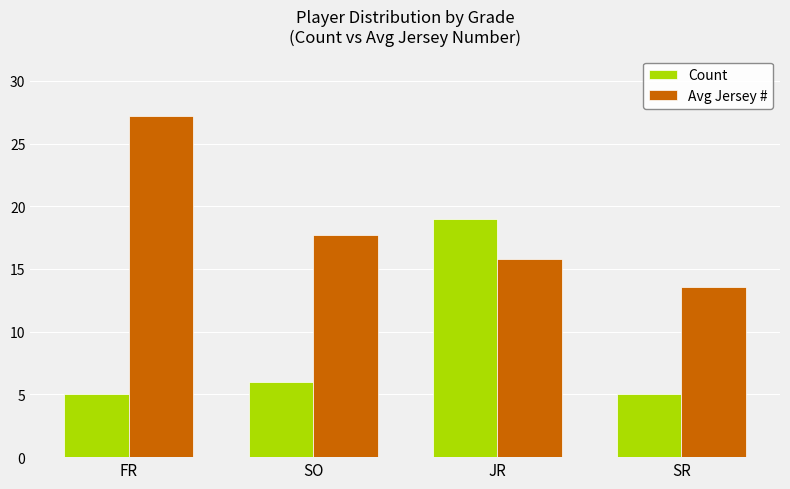

How many bars are there in each group?

2